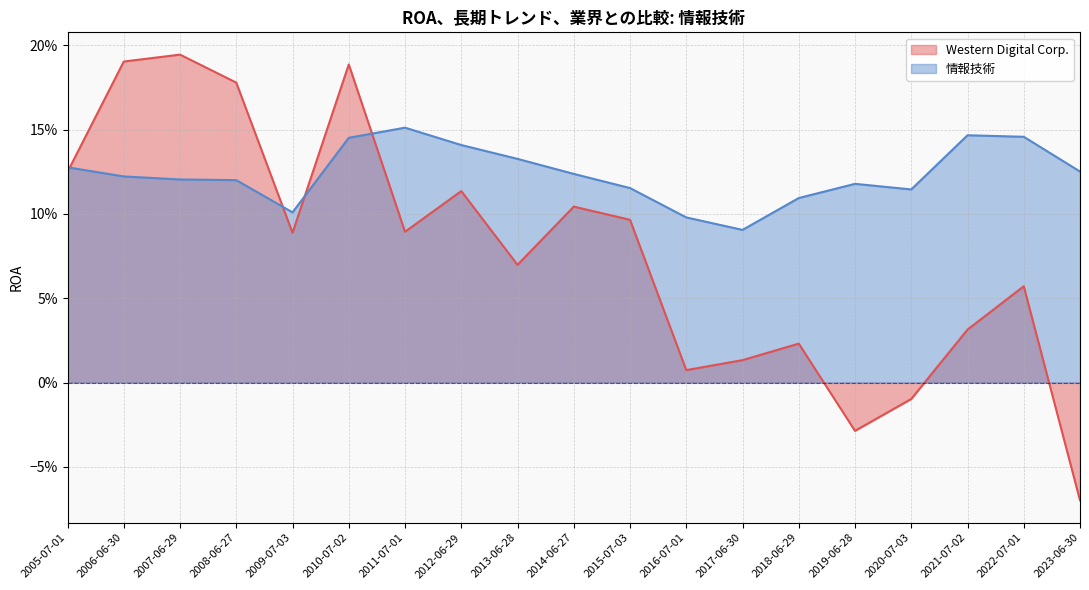

Reading left to right, extract all data points from this chart.

Western Digital Corp.: 2005-07-01=0.1	2006-06-30=0.2	2007-06-29=0.2	2008-06-27=0.2	2009-07-03=0.1	2010-07-02=0.2	2011-07-01=0.1	2012-06-29=0.1	2013-06-28=0.1	2014-06-27=0.1	2015-07-03=0.1	2016-07-01=0.0	2017-06-30=0.0	2018-06-29=0.0	2019-06-28=-0.0	2020-07-03=-0.0	2021-07-02=0.0	2022-07-01=0.1	2023-06-30=-0.1
情報技術: 2005-07-01=0.1	2006-06-30=0.1	2007-06-29=0.1	2008-06-27=0.1	2009-07-03=0.1	2010-07-02=0.1	2011-07-01=0.2	2012-06-29=0.1	2013-06-28=0.1	2014-06-27=0.1	2015-07-03=0.1	2016-07-01=0.1	2017-06-30=0.1	2018-06-29=0.1	2019-06-28=0.1	2020-07-03=0.1	2021-07-02=0.1	2022-07-01=0.1	2023-06-30=0.1